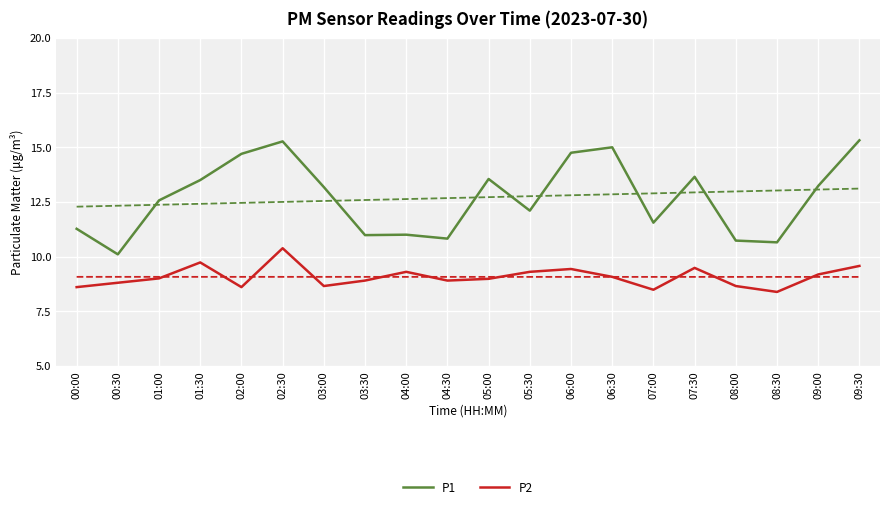

Which series has the largest range (max minus min)?

P1